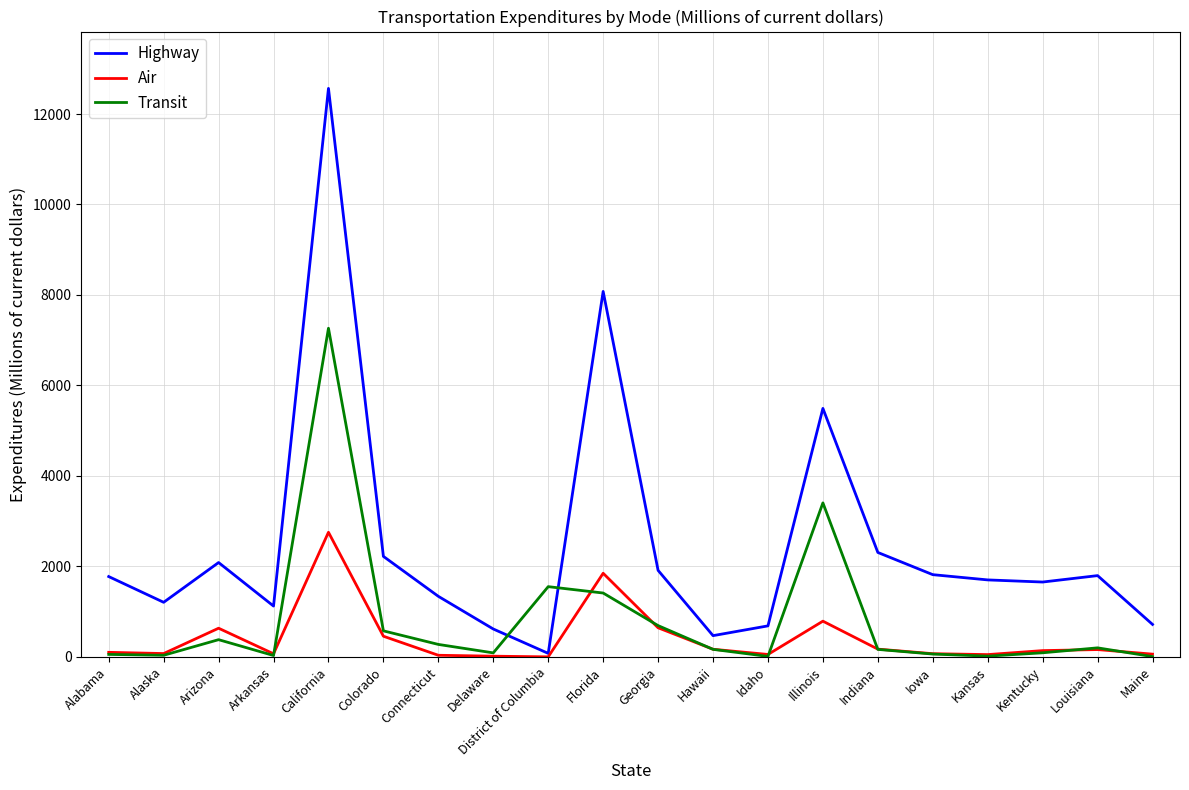

What is the maximum value shown in the chart?

12566